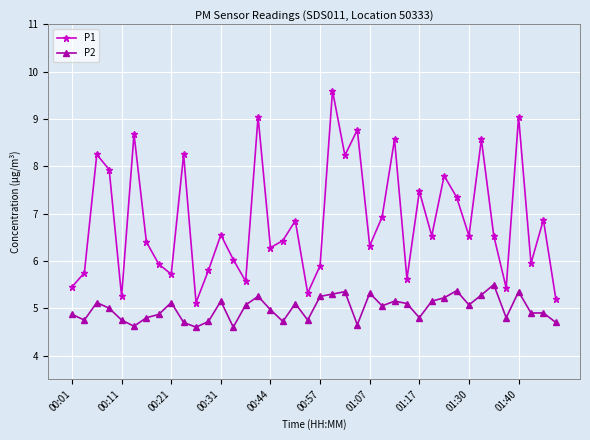

How many distinct data groups are displayed?

2